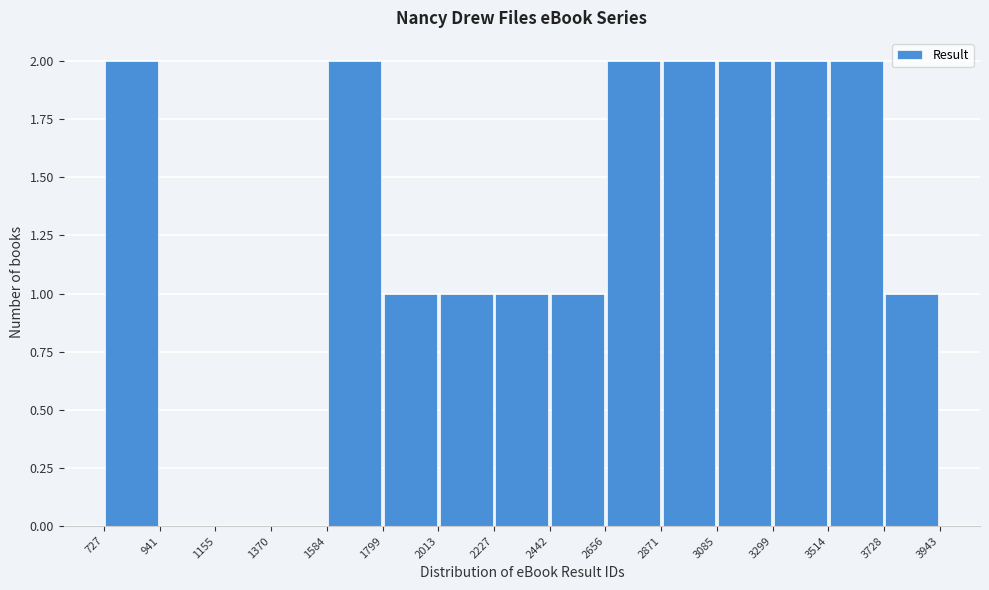

Reading left to right, list every bar in this chart as the range it spans on the x-axis followed by its height. The values are not printed on the chart, so give them approximately, as read against the axis.

727 to 941: 2
941 to 1155: 0
1155 to 1370: 0
1370 to 1584: 0
1584 to 1799: 2
1799 to 2013: 1
2013 to 2227: 1
2227 to 2442: 1
2442 to 2656: 1
2656 to 2871: 2
2871 to 3085: 2
3085 to 3299: 2
3299 to 3514: 2
3514 to 3728: 2
3728 to 3943: 1